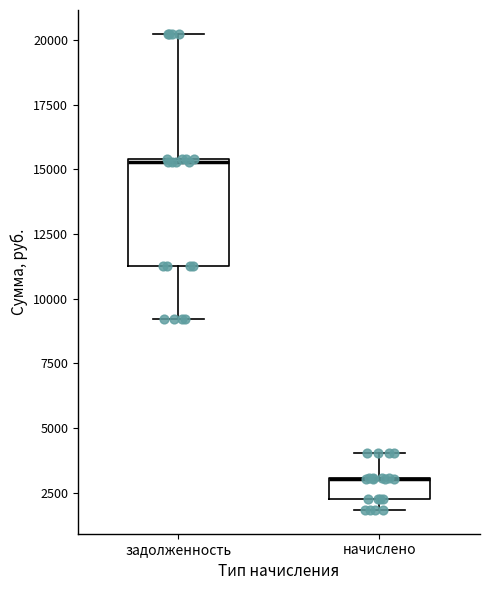

Reading left to right, transcribe this box plot: for each box, give where its median line is, the range the box spans, and where its two whiskers end, as read against the y-axis. The values are not printed on the chart, so give them approximately, as read against the axis.

задолженность: median 15500, box 11500 to 15500, whiskers 9000 to 20000
начислено: median 3000 (drawn on the box's upper edge), box 2000 to 3000, whiskers 2000 (below the box's lower edge) to 4000